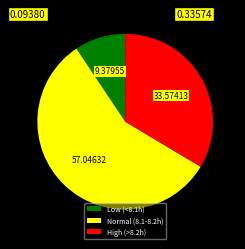

Does any single category account for the majority?

Yes